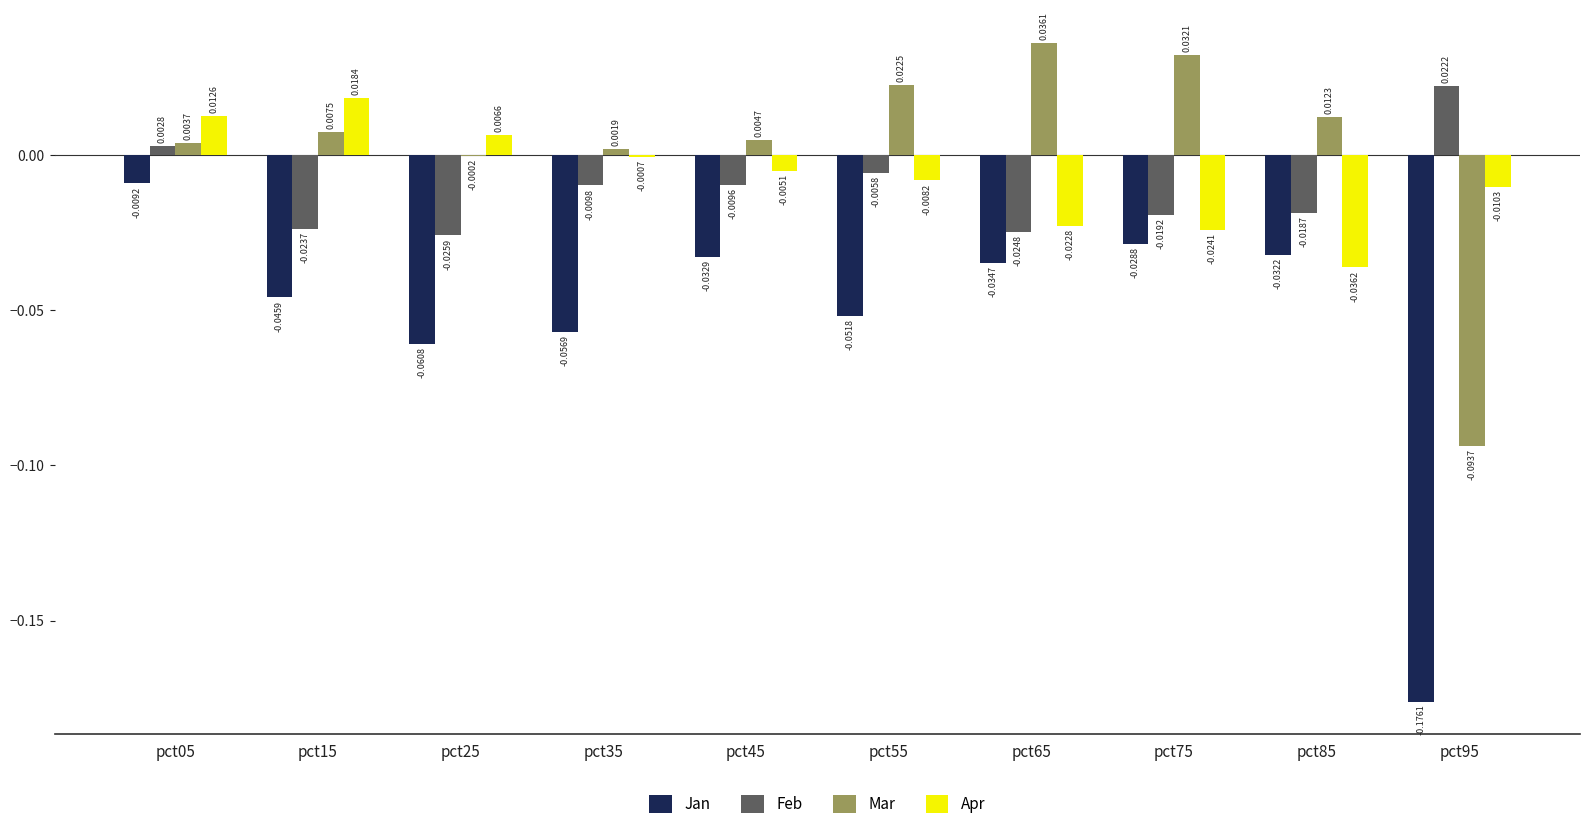

What is the sum of all Jan values?

-0.5